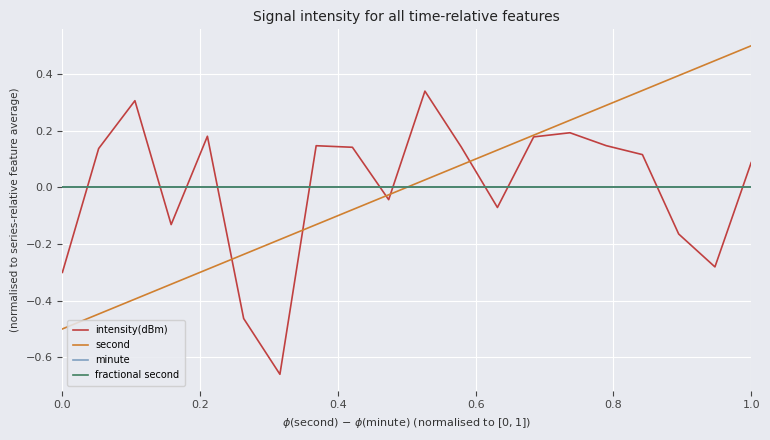

True or false: minute has more than 0 points higher than both neighbors.

False